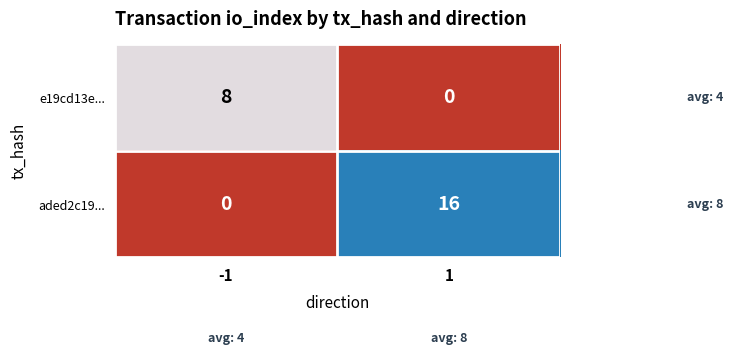

Reading left to right, transcribe all the data shown in this chart.

e19cd13e...: 8	0
aded2c19...: 0	16